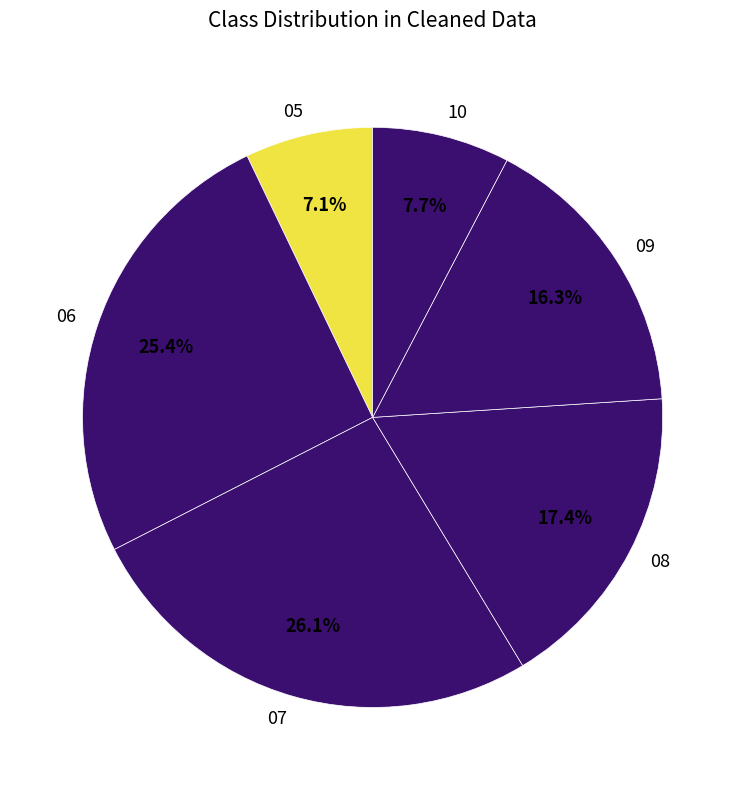

What percentage is the 10 slice, to the nearest percent?

8%